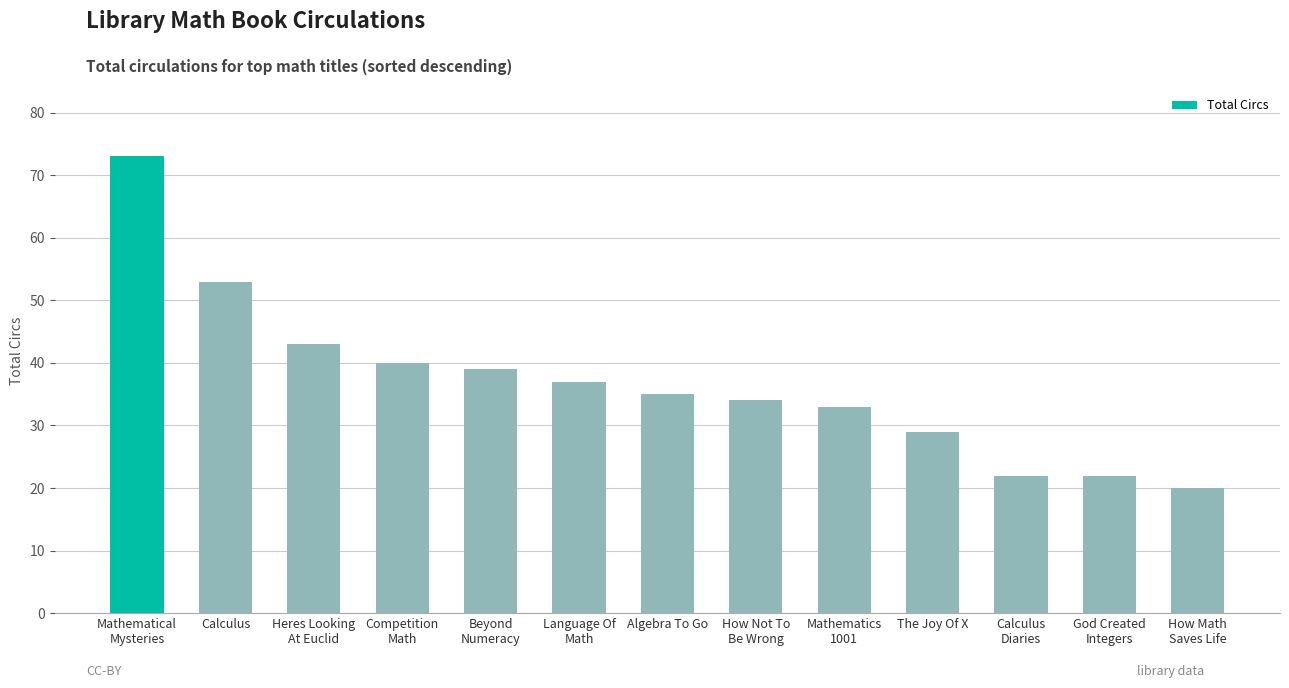

What is the change in value from Heres Looking
At Euclid to Mathematics
1001?

-10